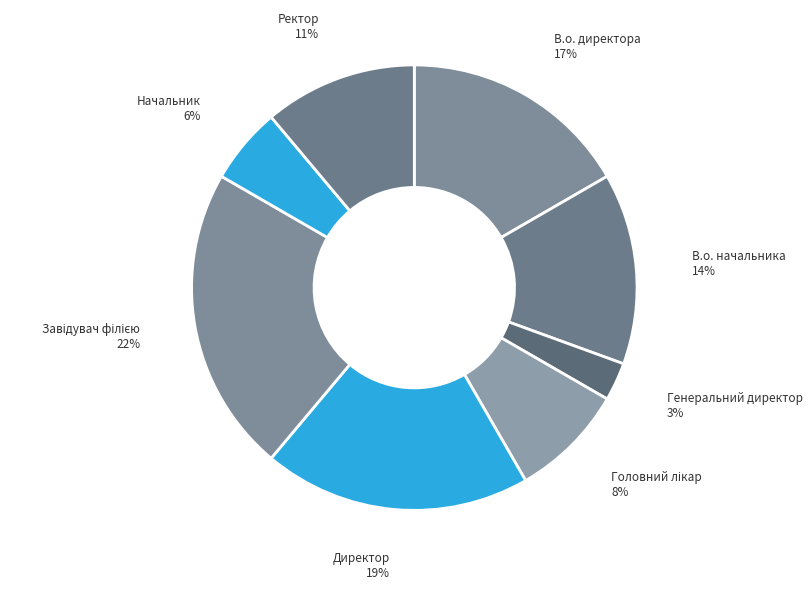

Is it true that Директор is 19% of the pie?

True